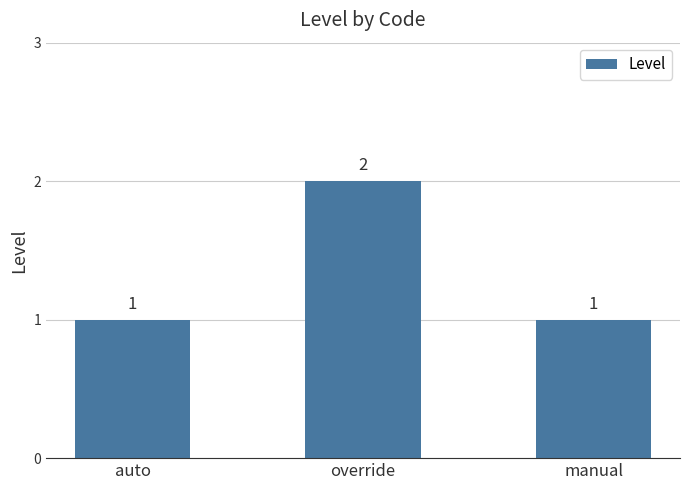

What is the label of the 1st bar from the left?

auto